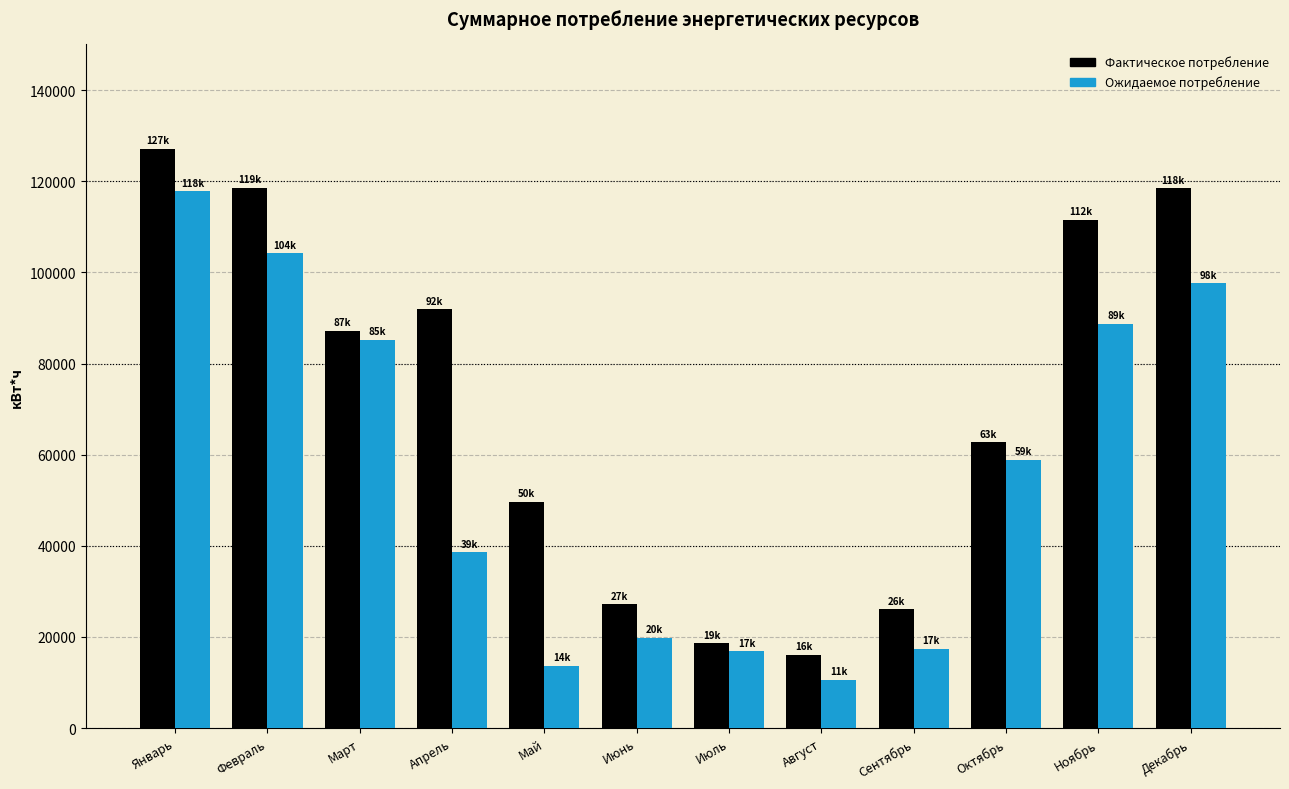

What is the total value across all series at Март?

172395.5